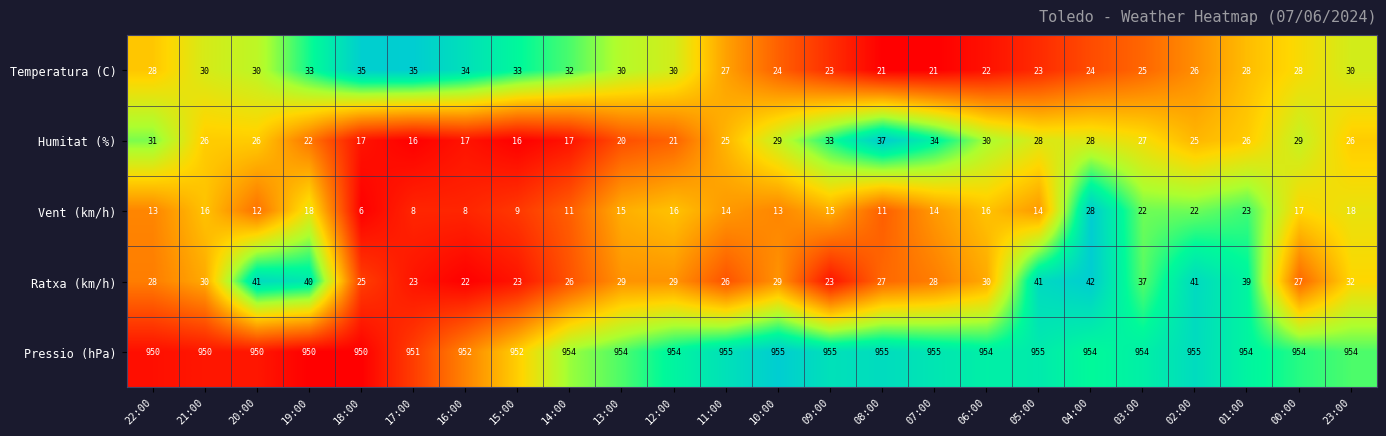

Is it true that Humitat (%) equals 10 at 00:00?

False